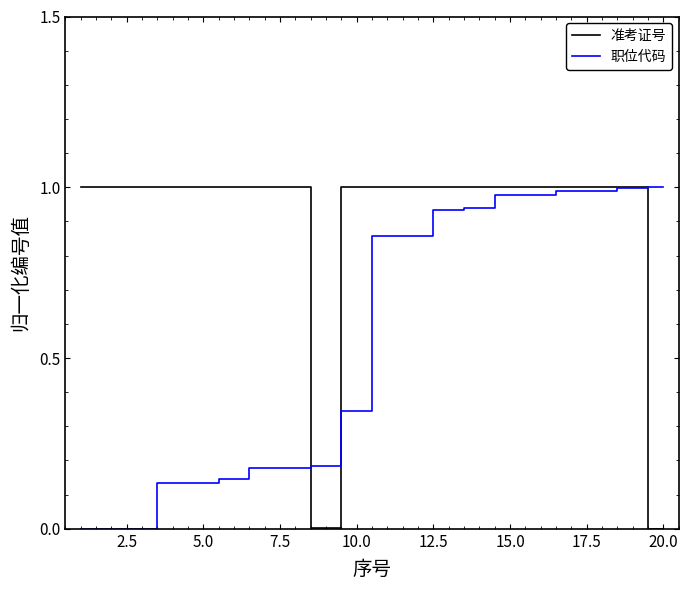

How many lines are shown in the chart?

2